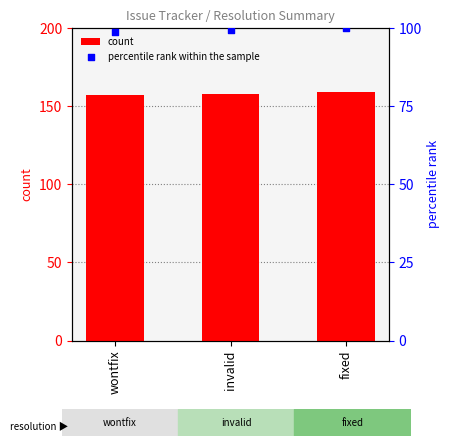

Is the value of percentile rank within the sample at invalid greater than the value of count at invalid?

No